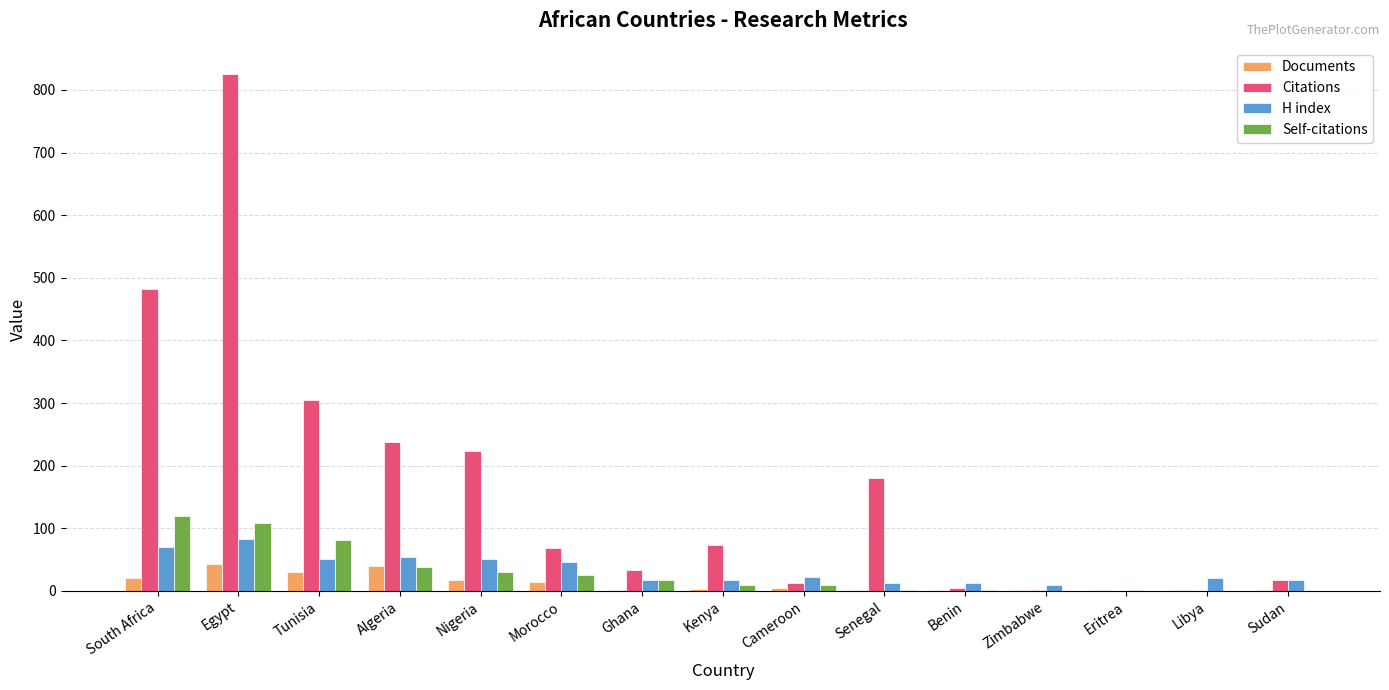

What is the greatest value displayed?

826